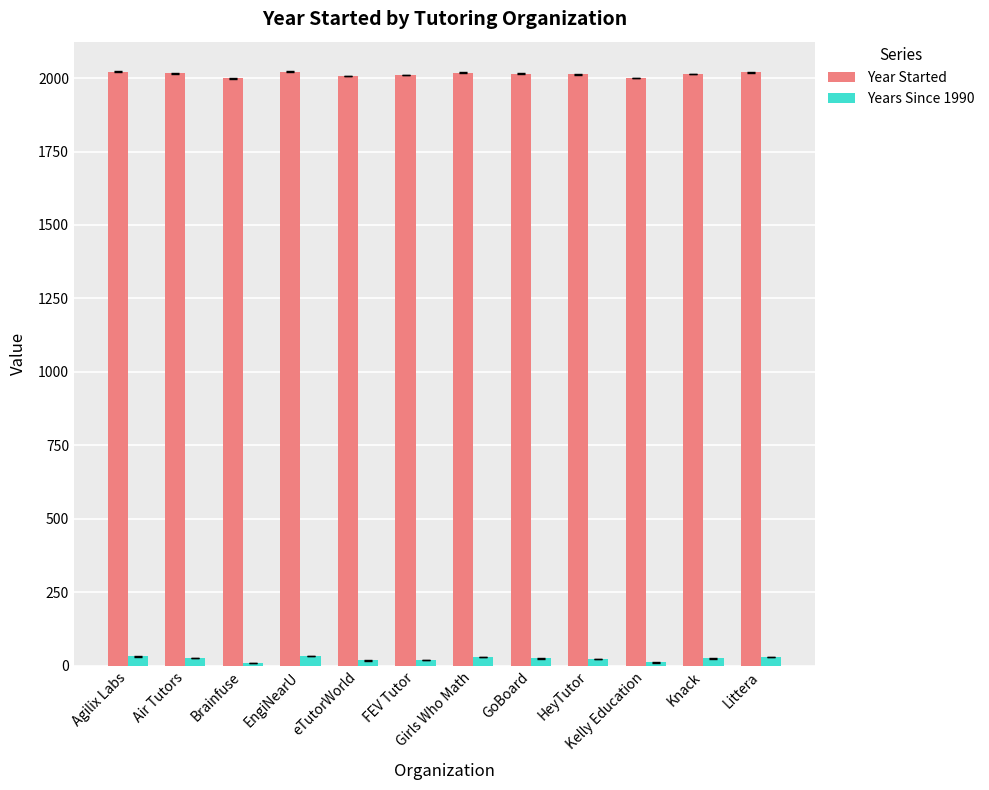

What value does the Years Since 1990 series have at FEV Tutor, to the nearest 10?

20